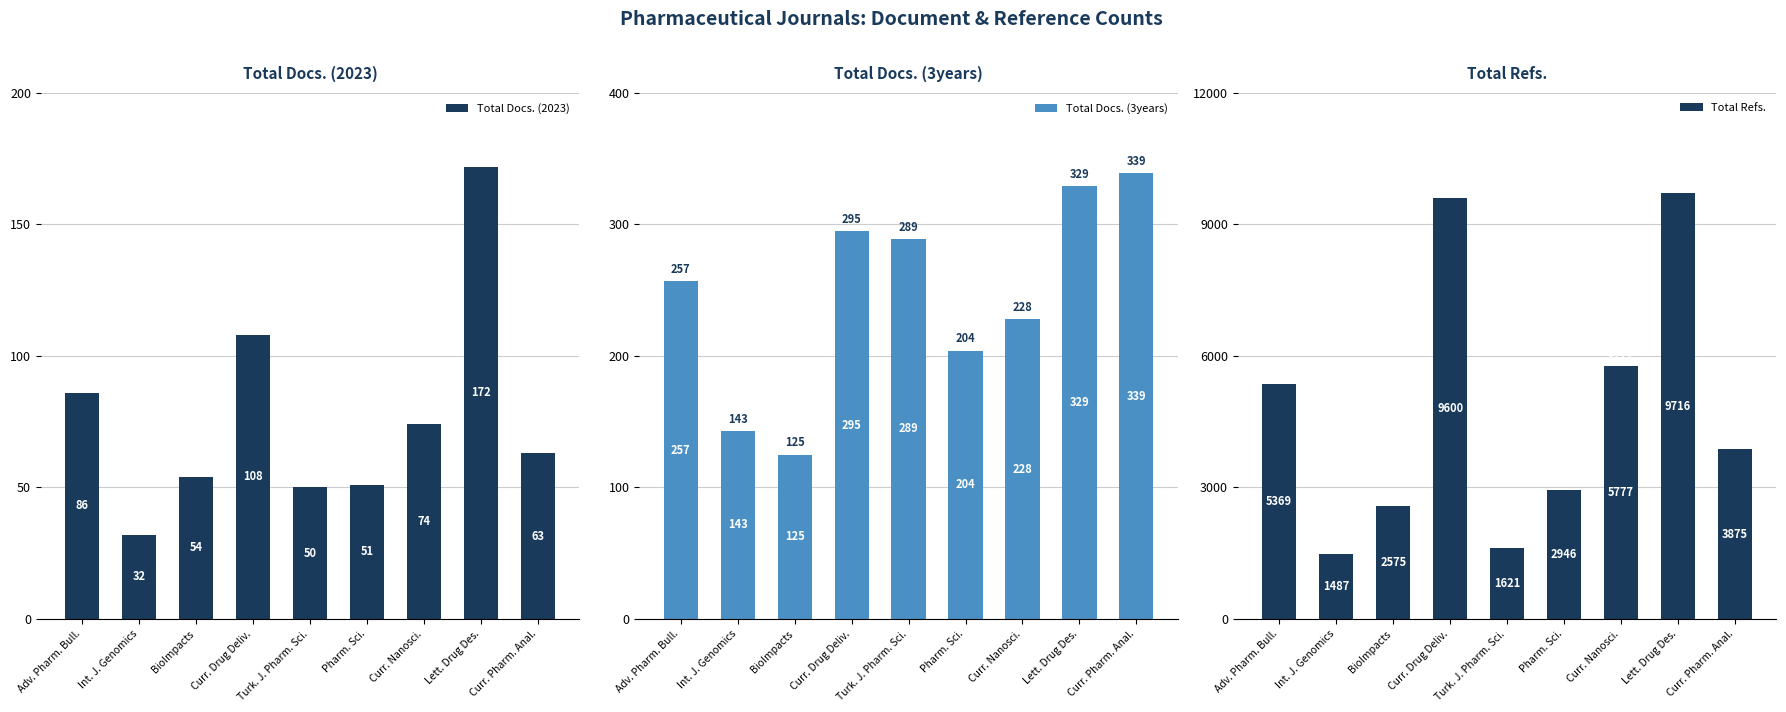

At which label does Total Refs. first exceed 3875?

Adv. Pharm. Bull.